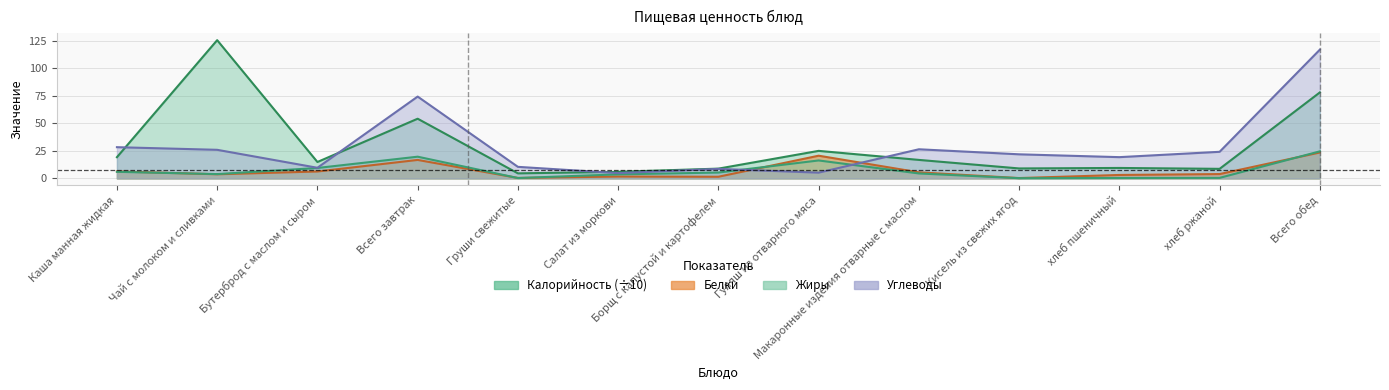

List the series in order of their peak value, highest first.

Калорийность, Углеводы, Жиры, Белки